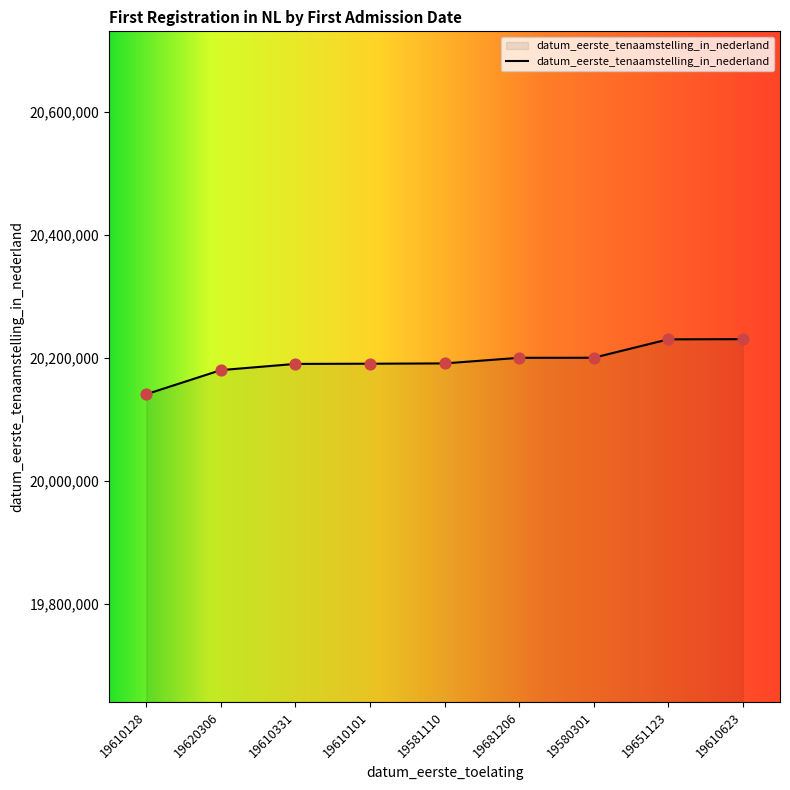

What is the change in value from 19610101 to 19681206?

+9603